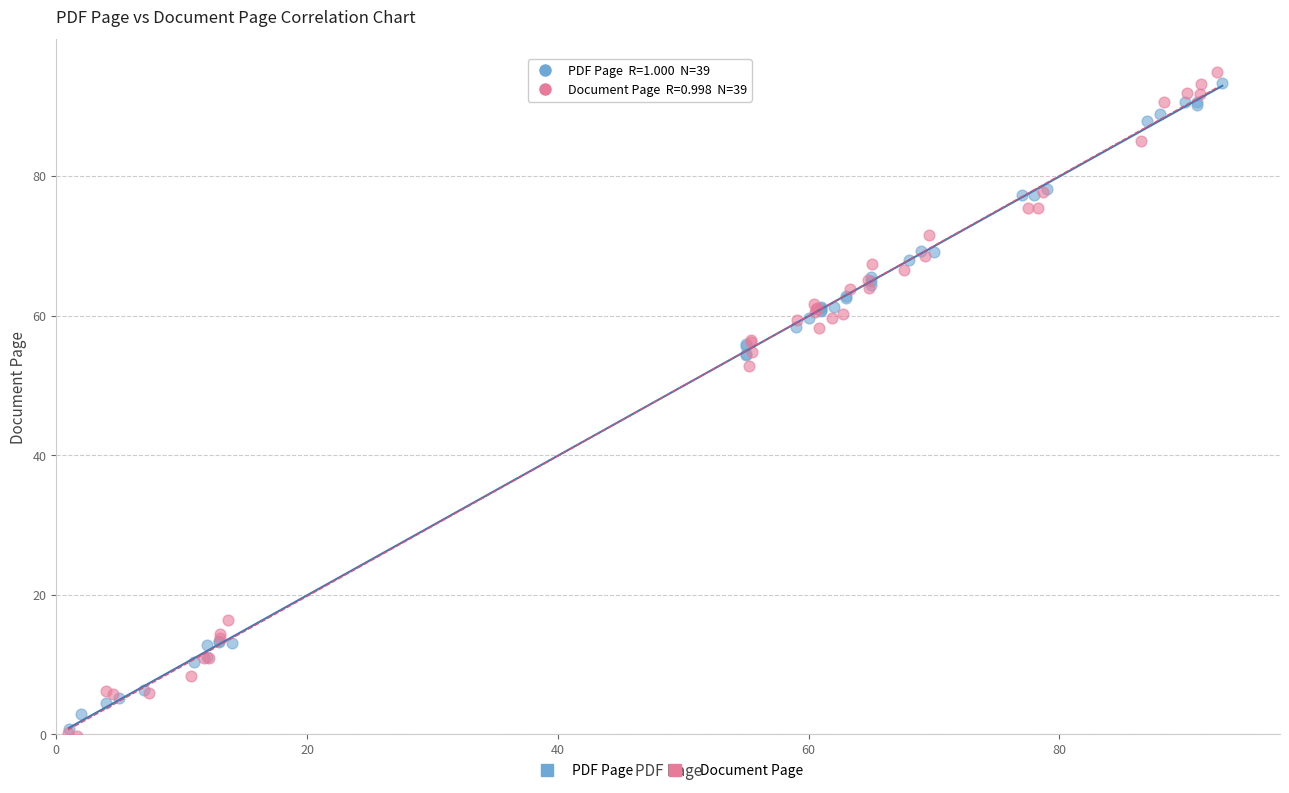

What are all the series names shown in the legend?

PDF Page, Document Page